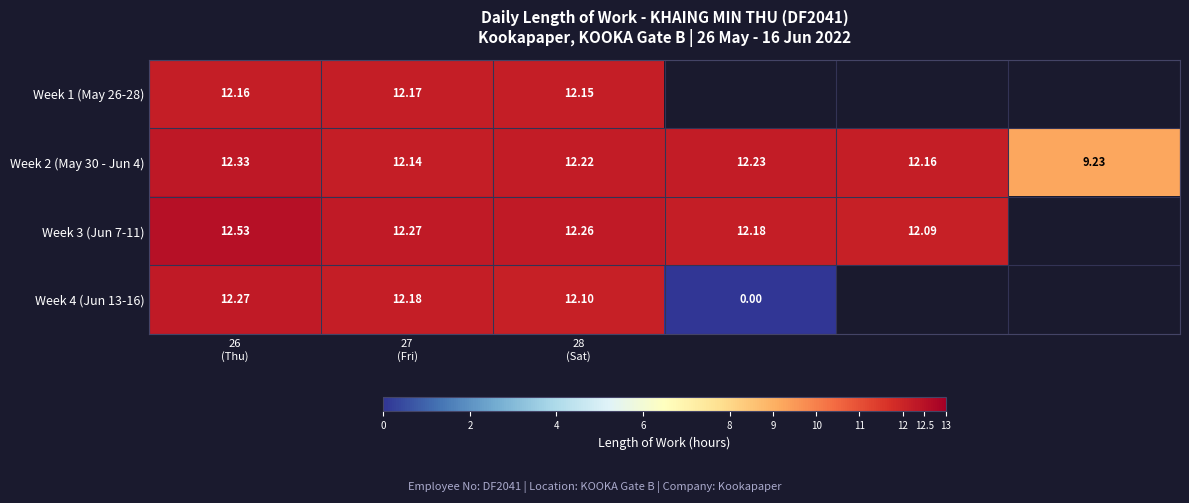

What is the greatest value displayed?

12.5